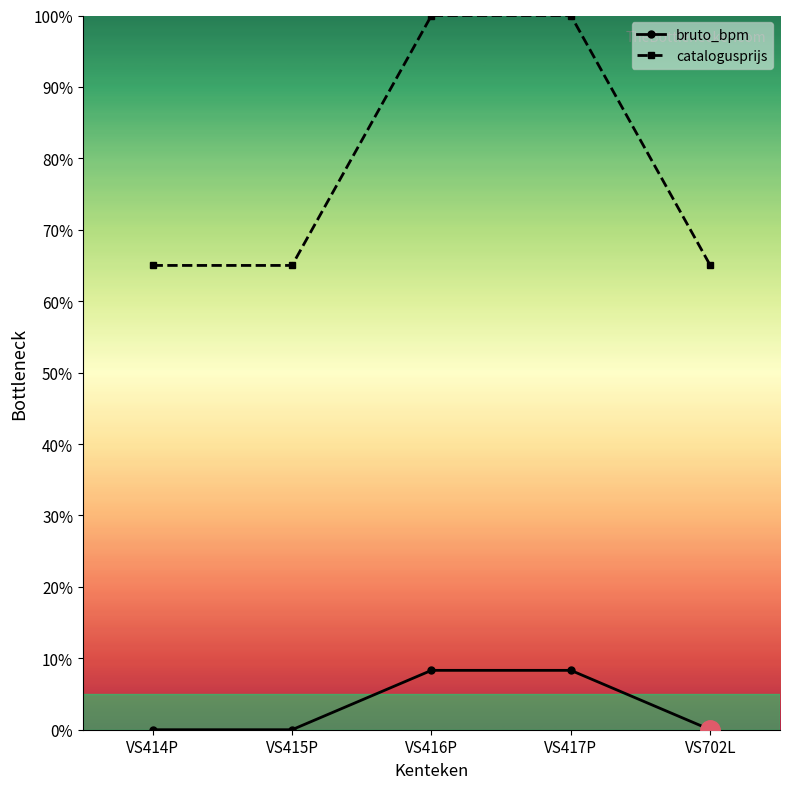

What is the difference between the bruto_bpm values at VS415P and VS417P?

0.1